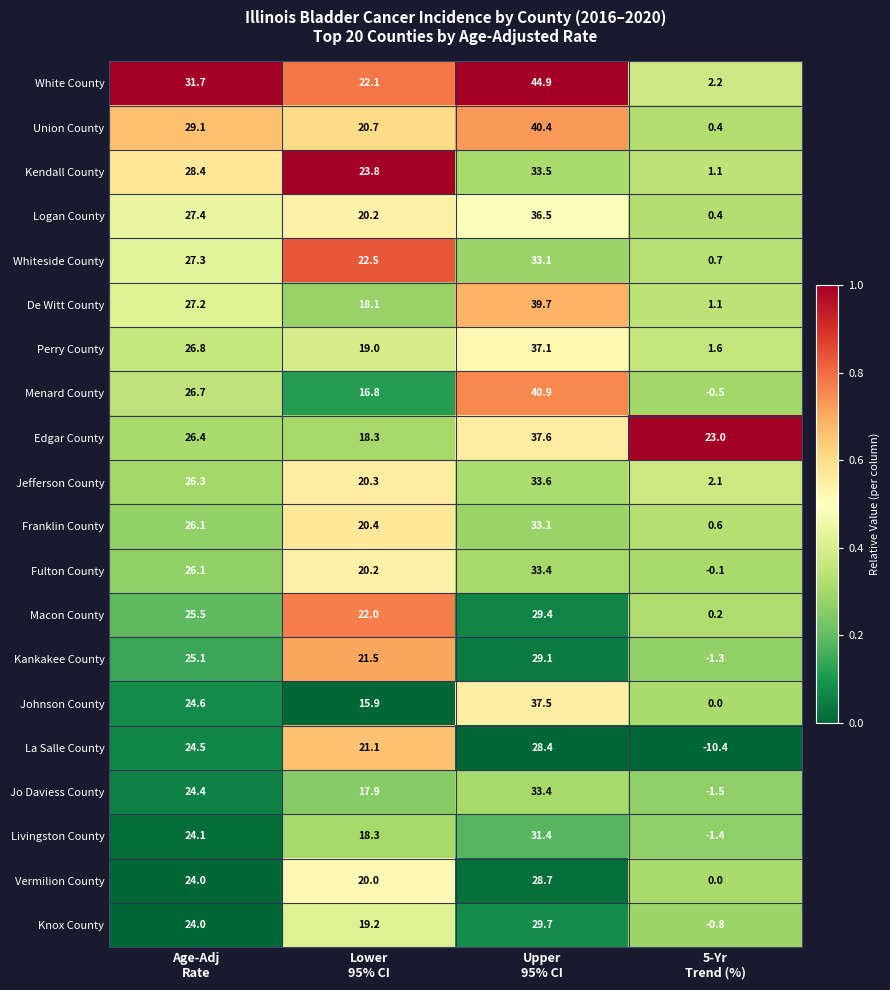

At how many categories does at least one series exceed 9?

4